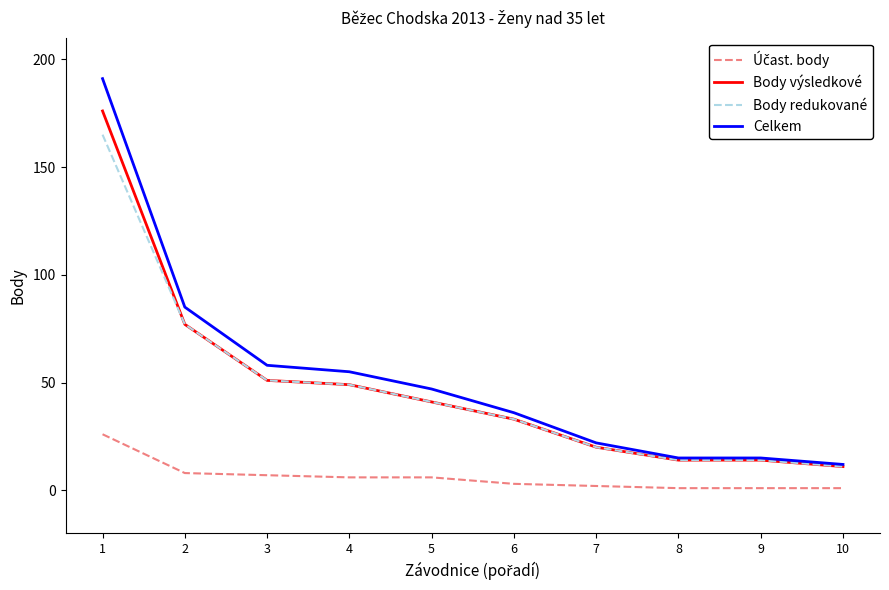

At which label does Body redukované first exceed 41?

1